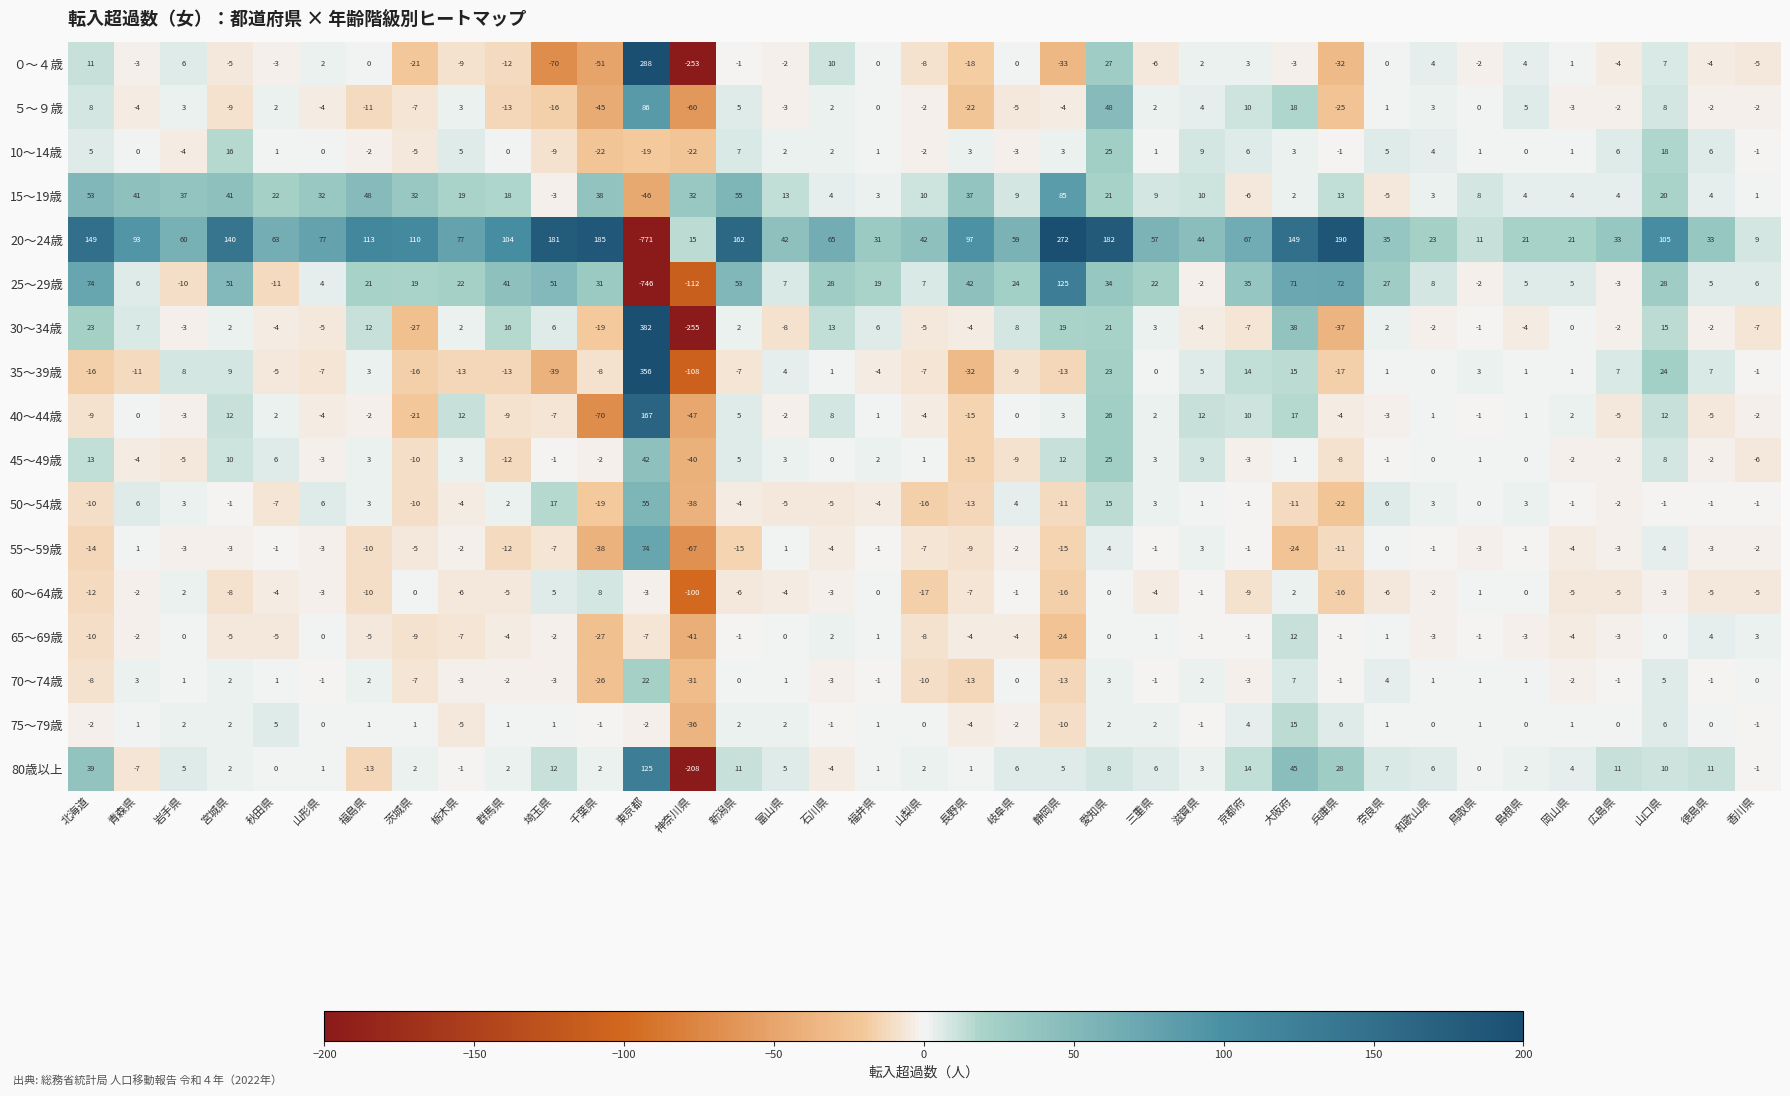

How many data points does each series have?

37